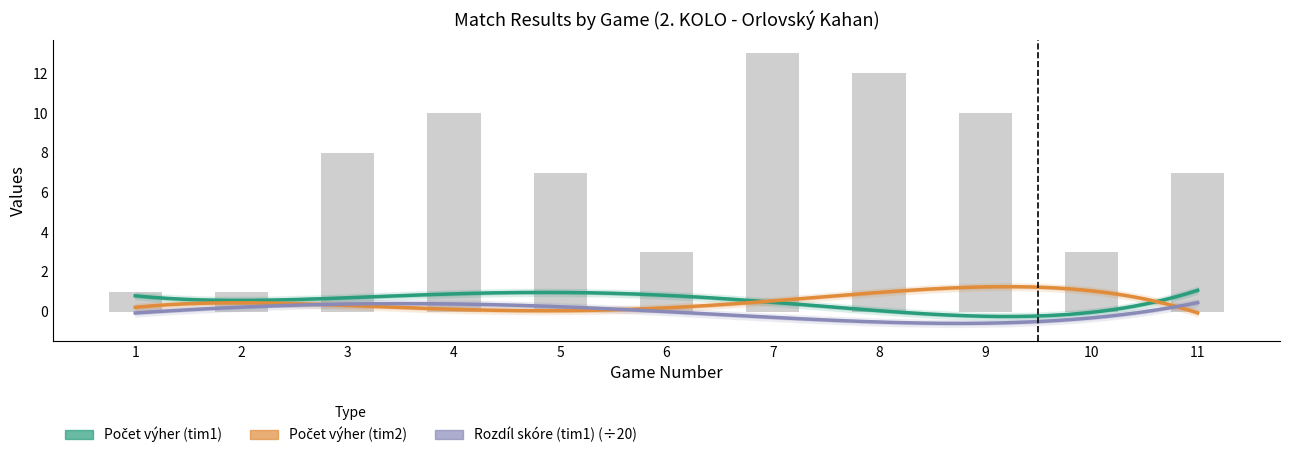

Which has a higher value, 5 or 3?

5